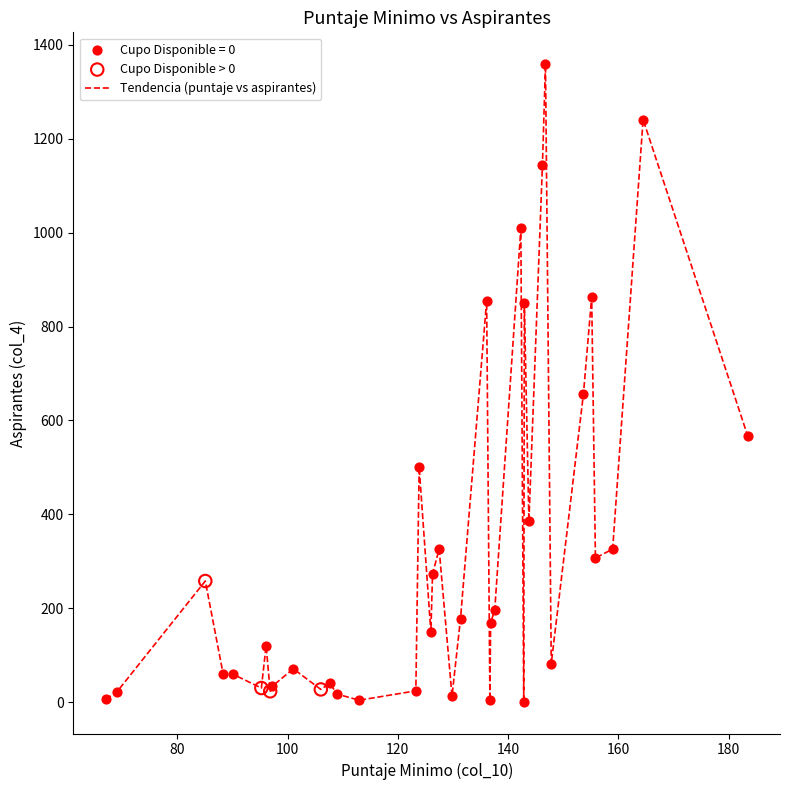

What is the difference between the maximum and minimum values?

1358